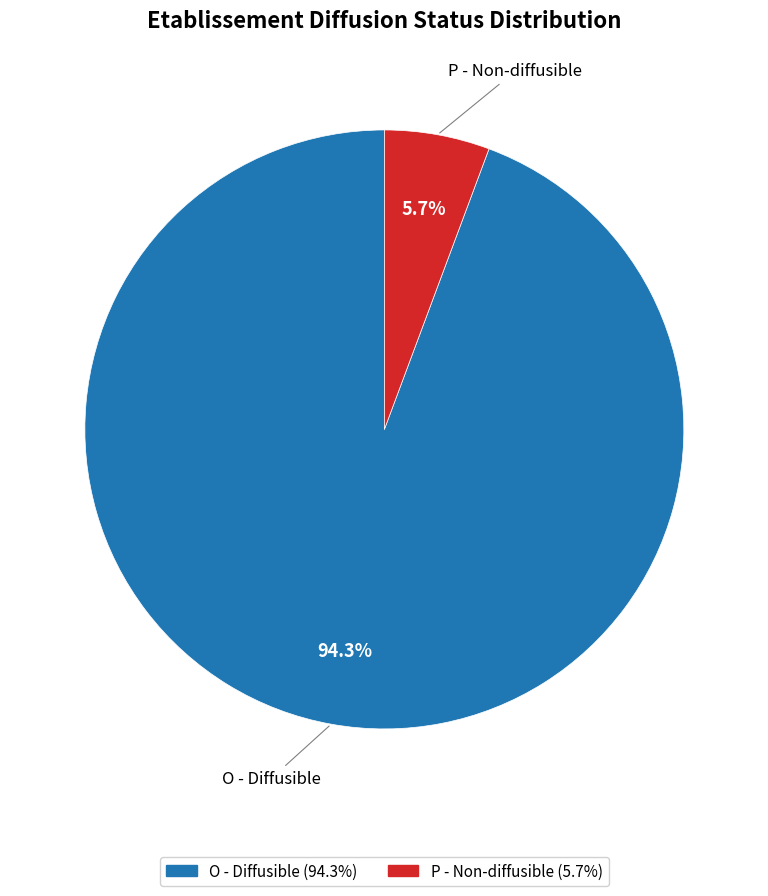

Which has a higher value, O or P?

O